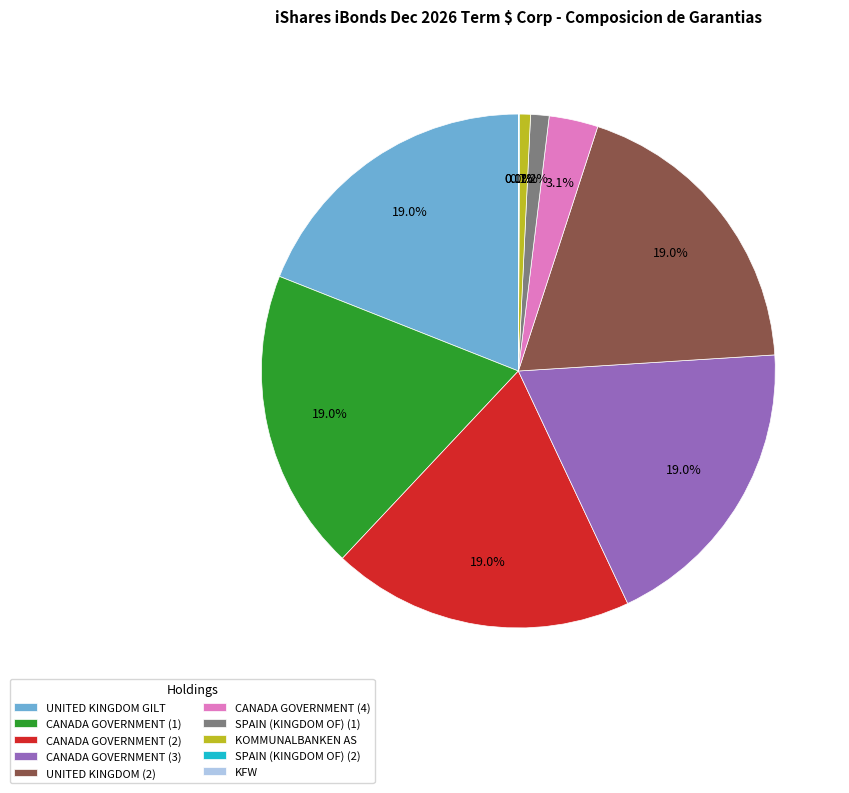

Combined, do UNITED KINGDOM GILT and CANADA GOVERNMENT (4) account for over 50%?

No